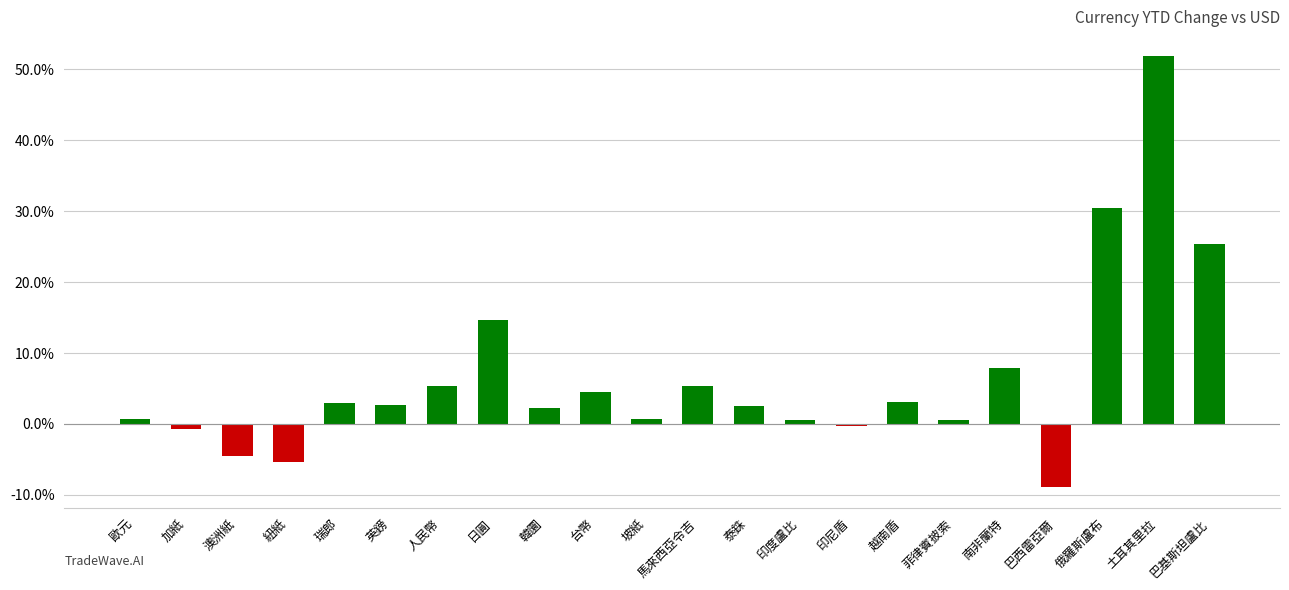

Are the bars horizontal?

No